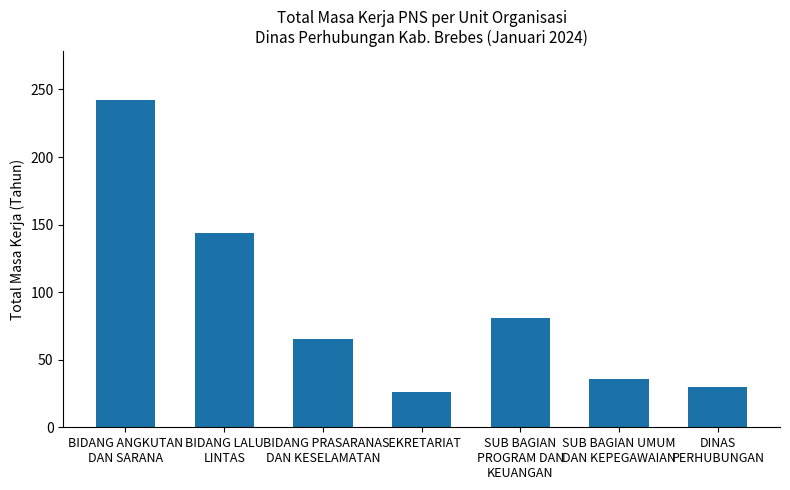

At which label is the value closest to 134?

BIDANG LALU
LINTAS